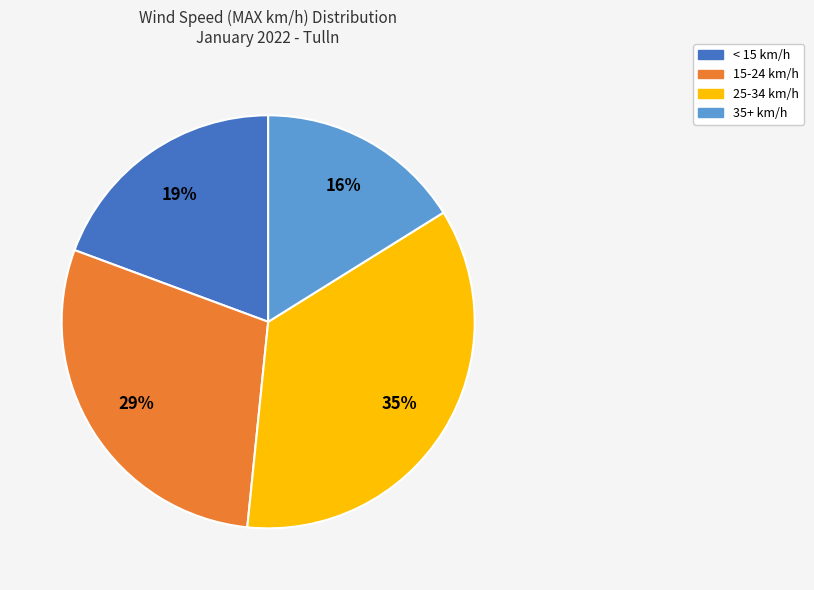

Does any single category account for the majority?

No